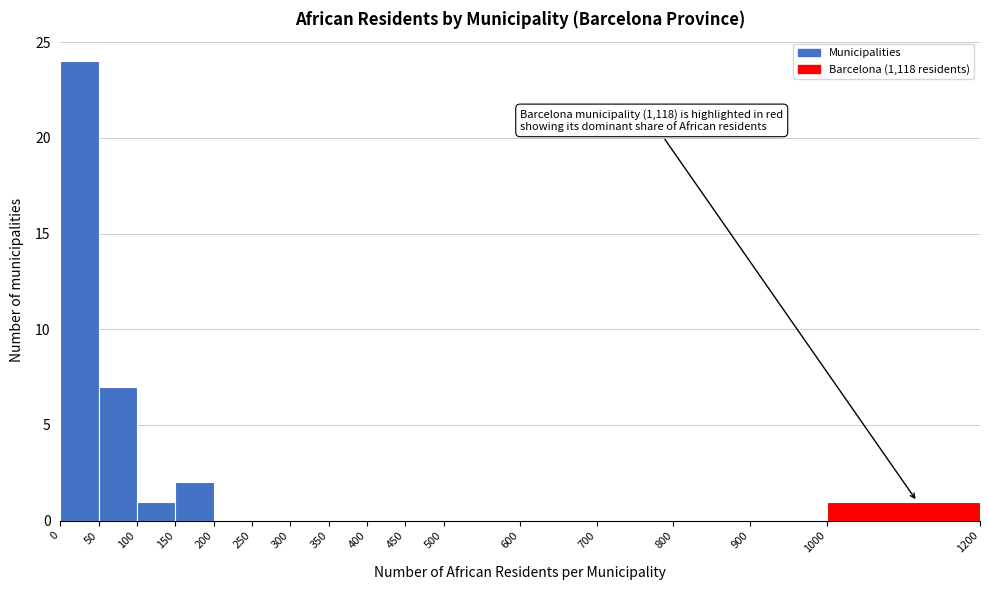

Over which range of the x-axis is the bar tallest?

0 to 50